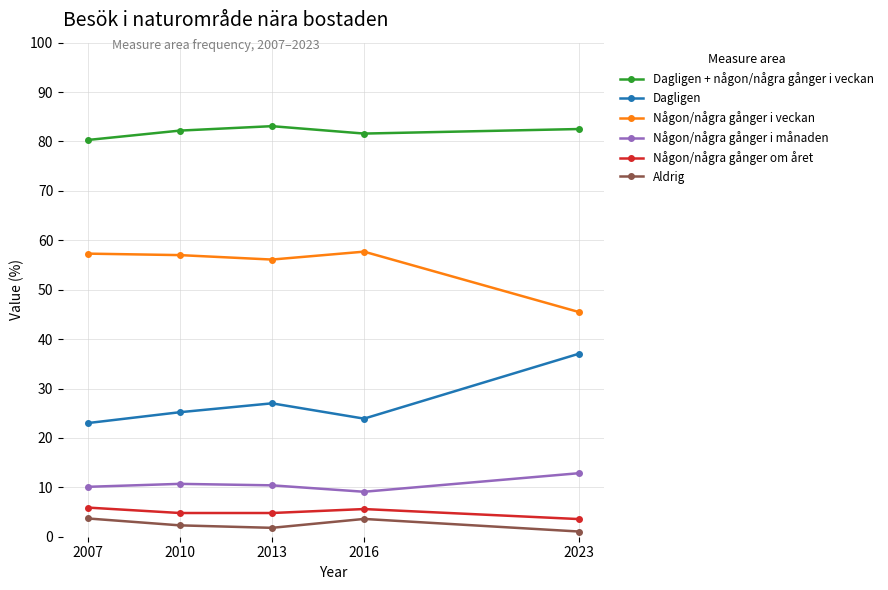

What is the difference between the maximum and minimum values in the Någon/några gånger i månaden series?

3.8